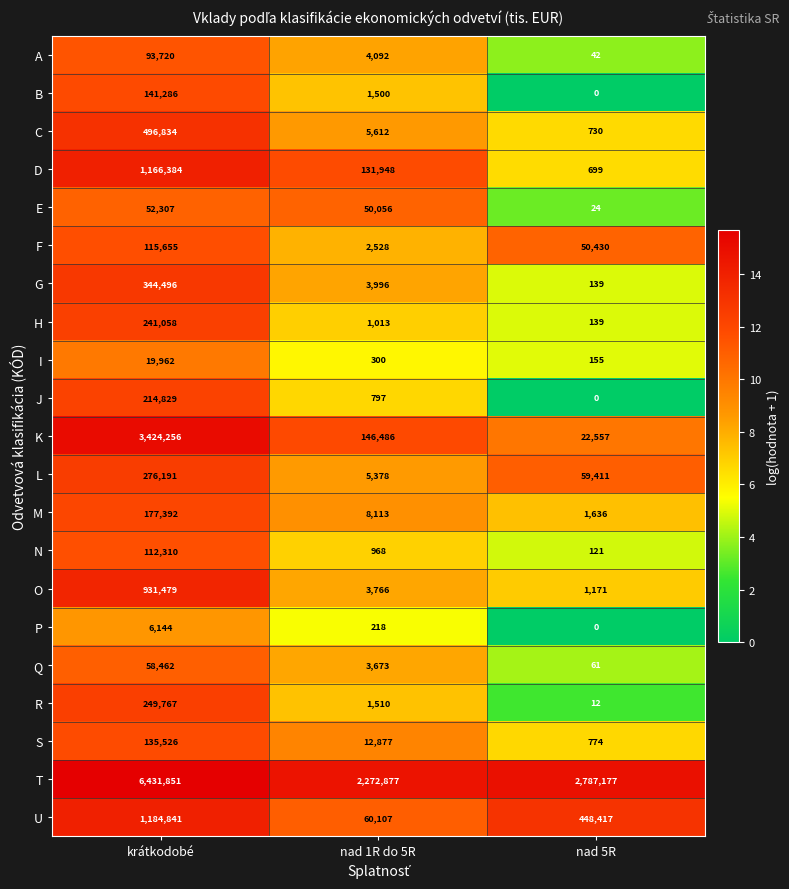

The value of D at nad 1R do 5R is 131948. True or false?

True